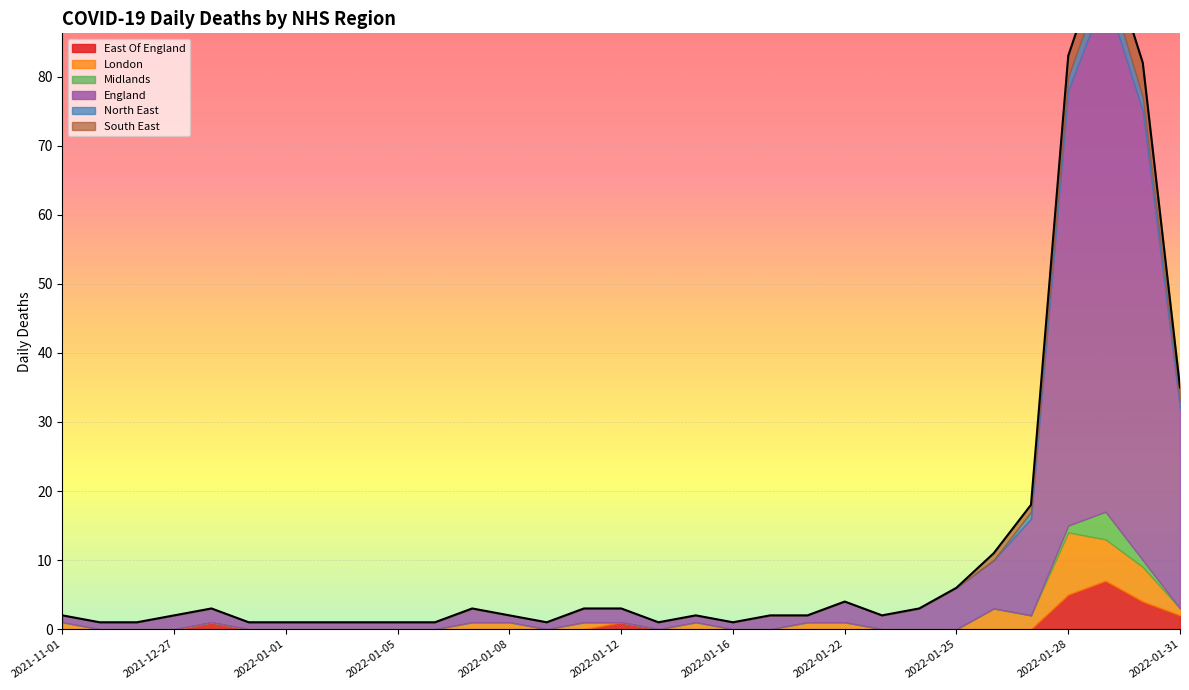

What is the total value across all series at 2022-01-27?

18